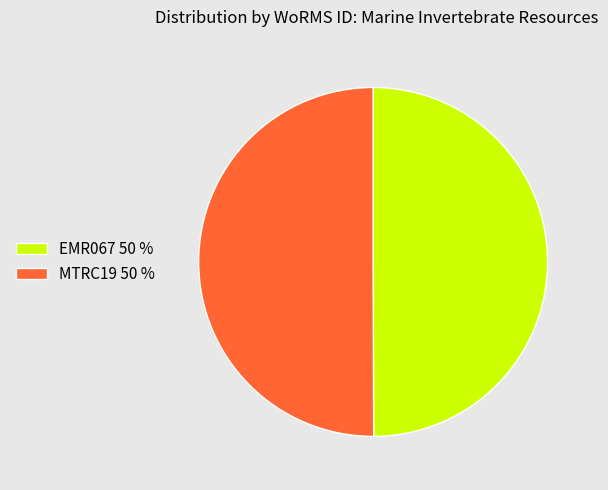

Is it true that MTRC19 50 % is 40% of the pie?

False